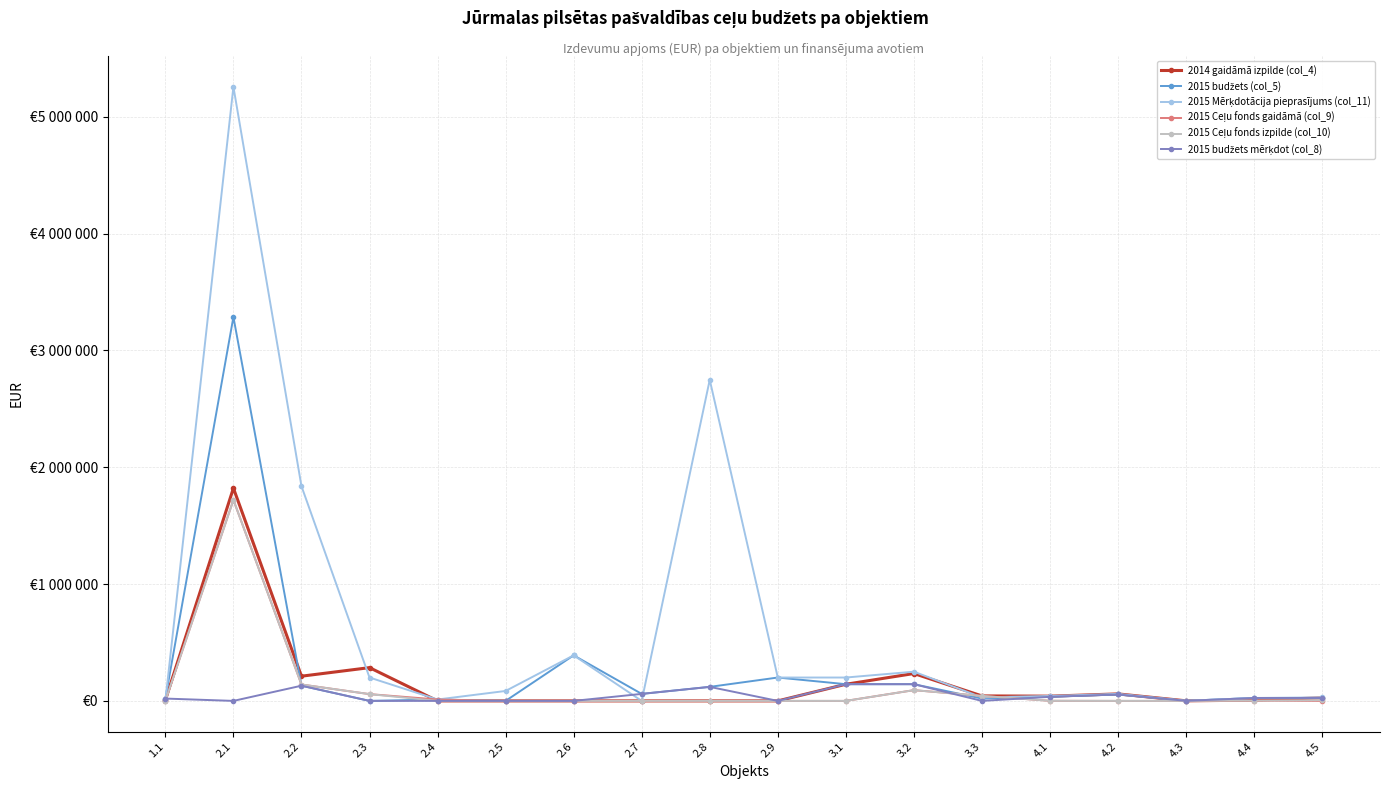

Is this an area chart (filled region under the line)?

No